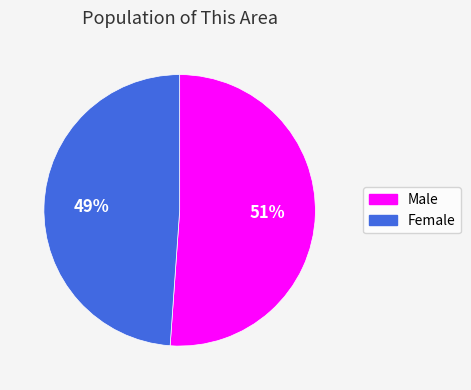

The Male slice represents 58% of the pie. True or false?

False